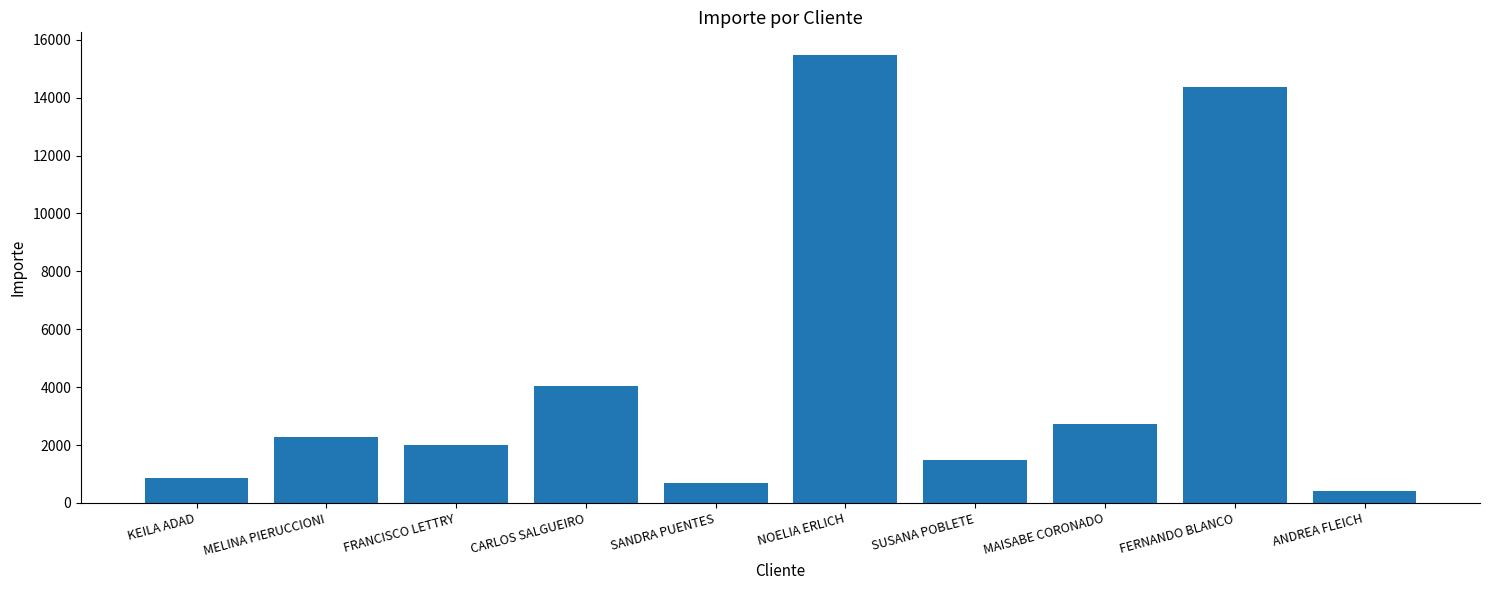

Count the number of categories in the chart.

10